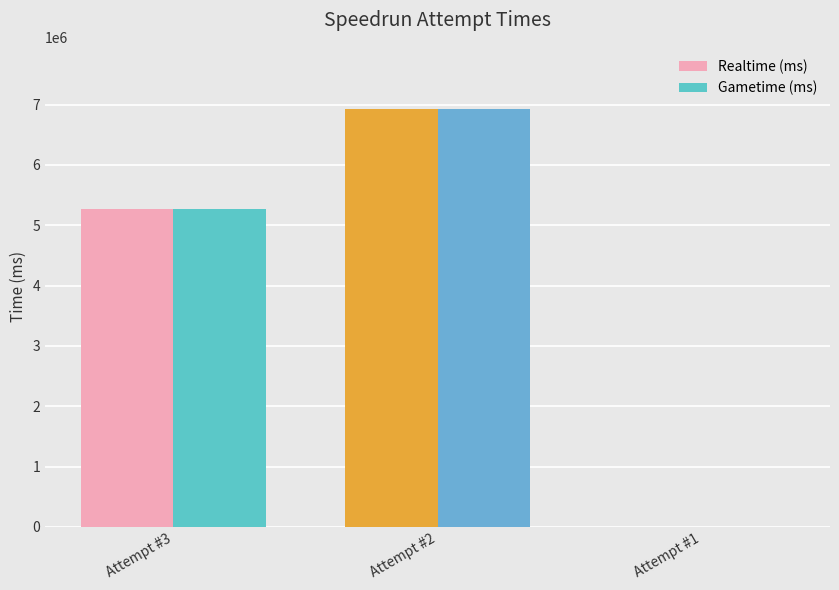

The value of Realtime (ms) at Attempt #3 is 2915709. True or false?

False